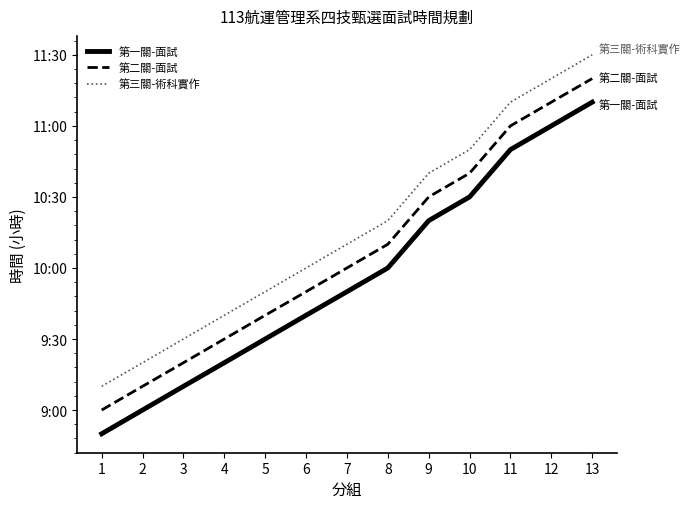

What are all the series names shown in the legend?

第一關-面試, 第二關-面試, 第三關-術科實作